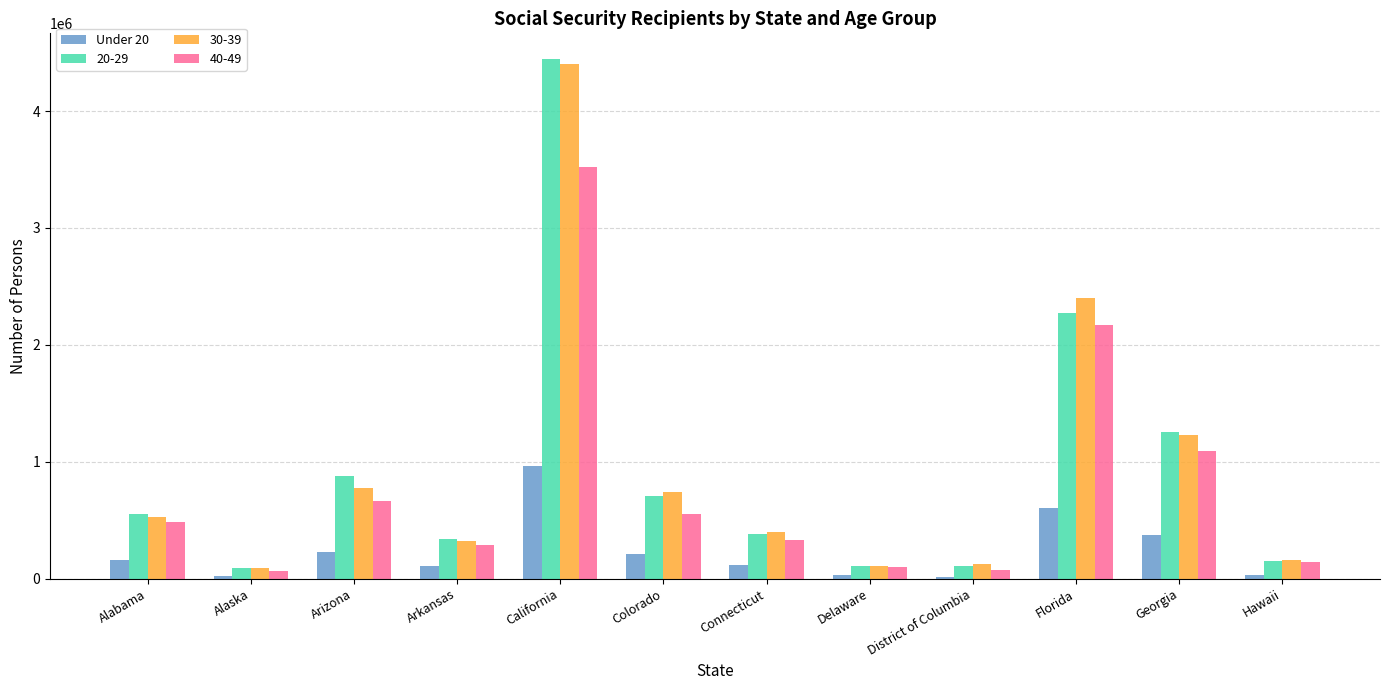

The 30-39 series shows 2405309 at Florida. True or false?

True